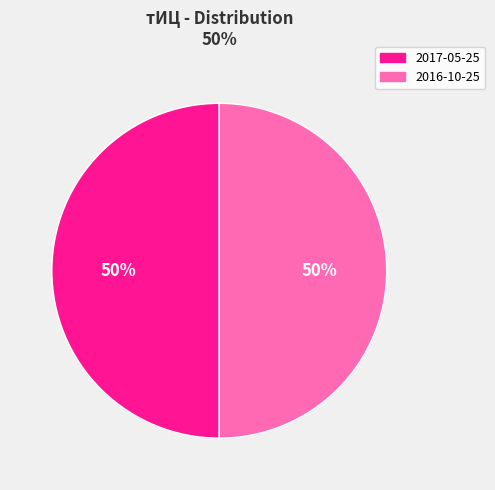

True or false: 2016-10-25 accounts for 50% of the total.

True